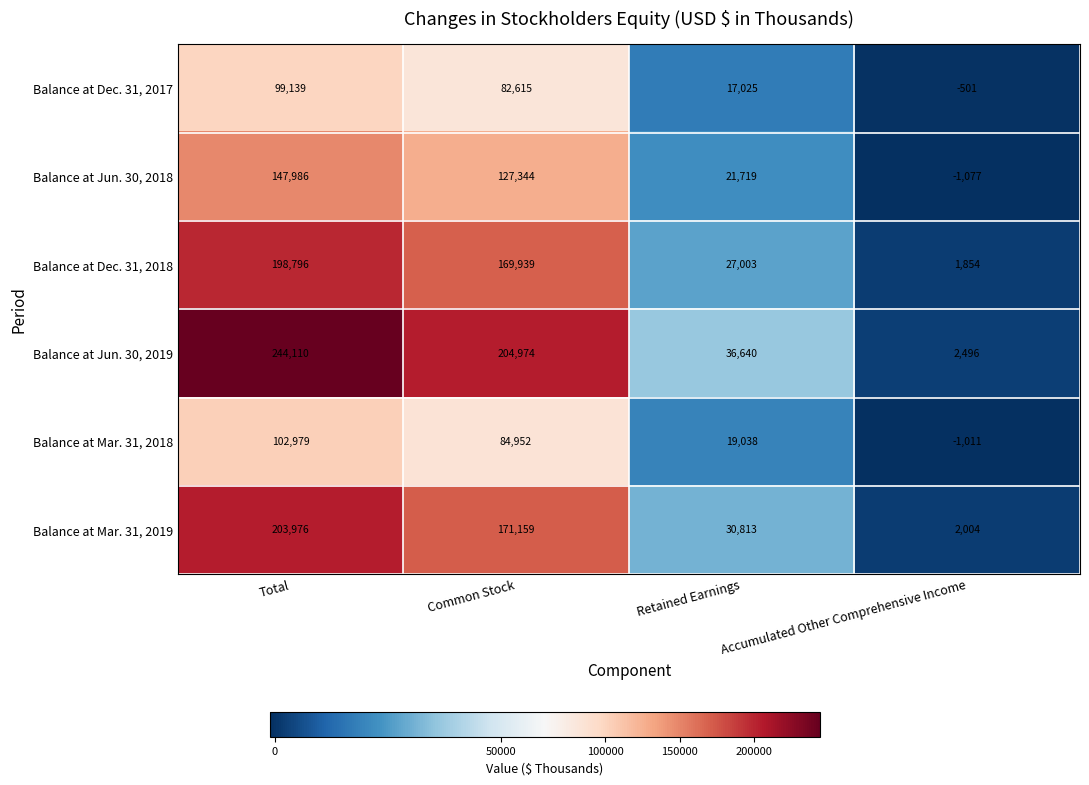

How many series are shown in this chart?

6